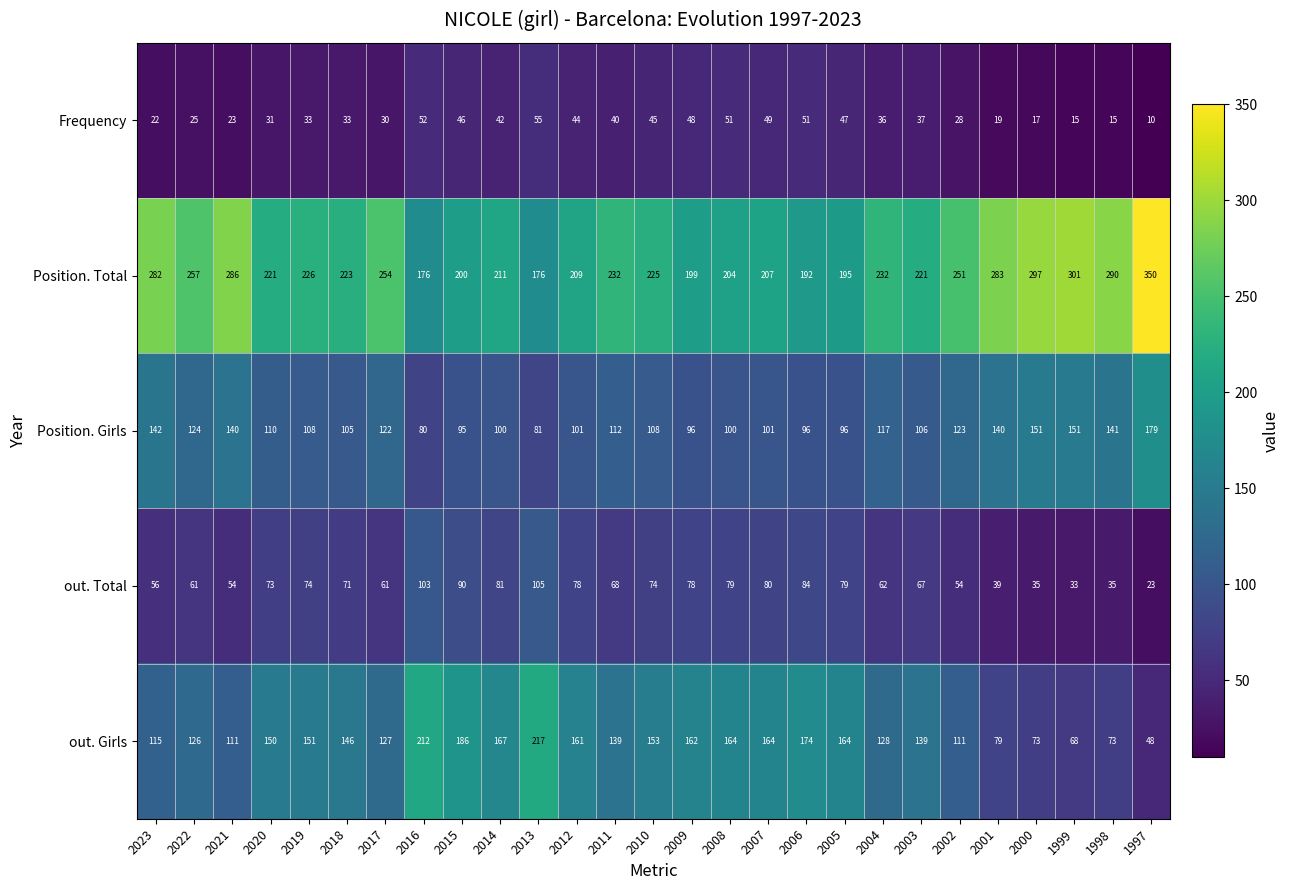

At 2010, list the series in order from smallest to largest.

Frequency, out. Total, Position. Girls, out. Girls, Position. Total